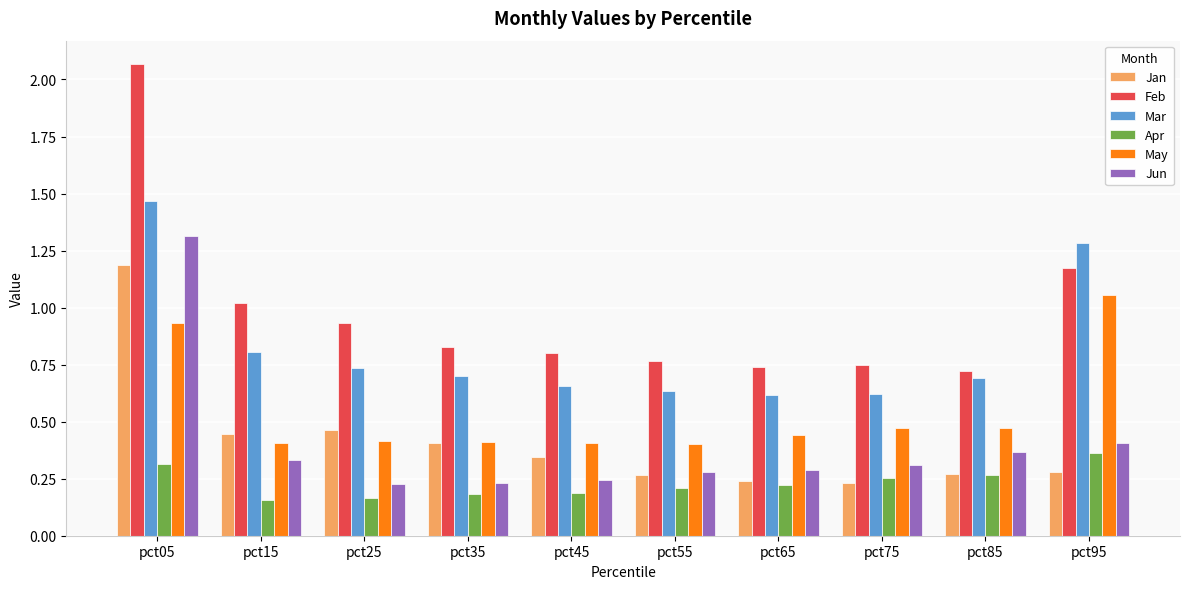

Which series has the largest range (max minus min)?

Feb